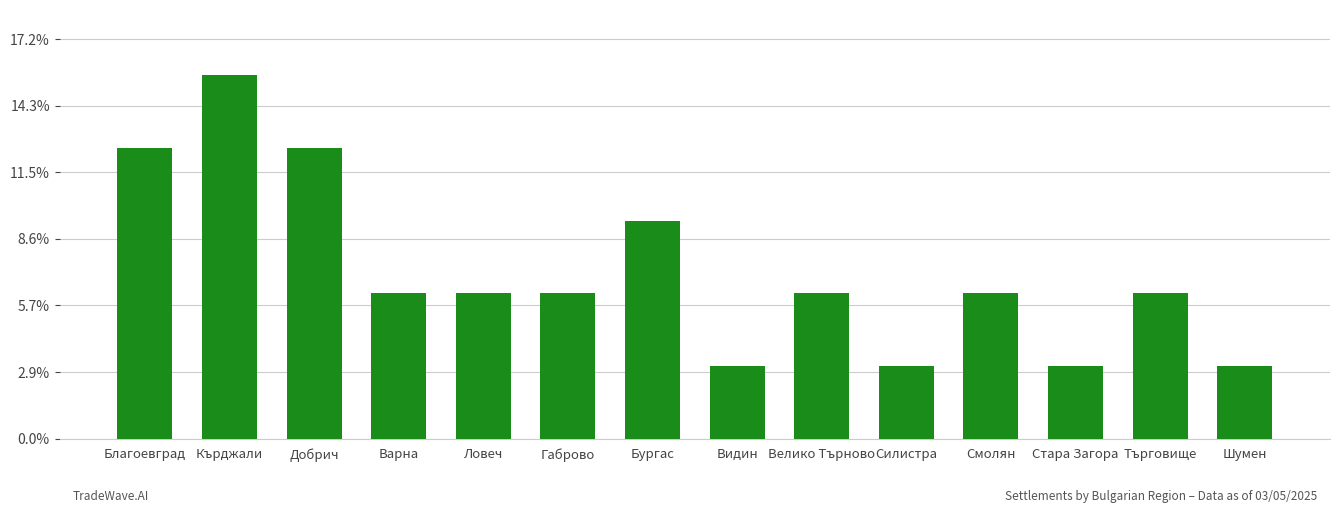

Which label corresponds to the largest value in the chart?

Кърджали